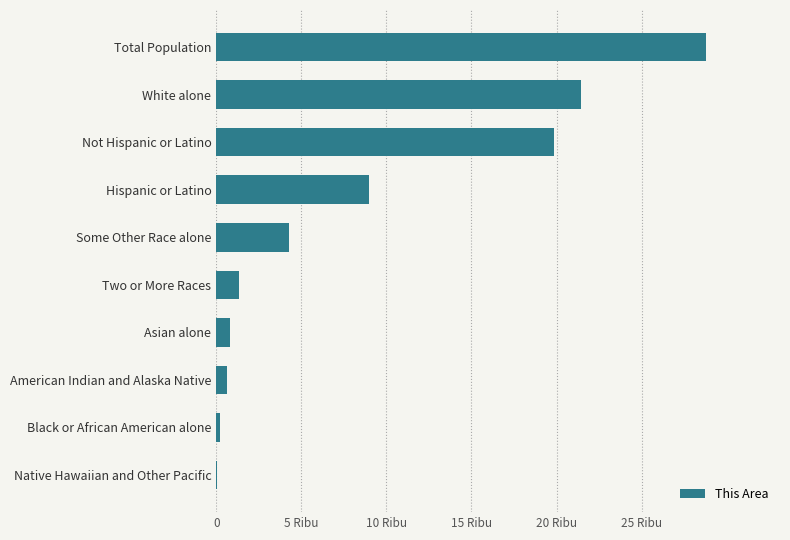

Are the bars horizontal?

Yes